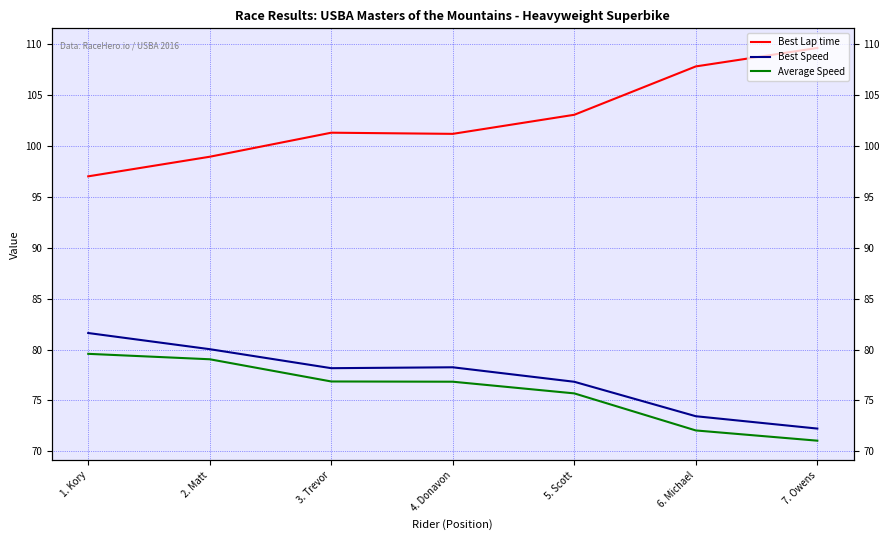

Is it true that Best Speed equals 78.2 at 3. Trevor?

True